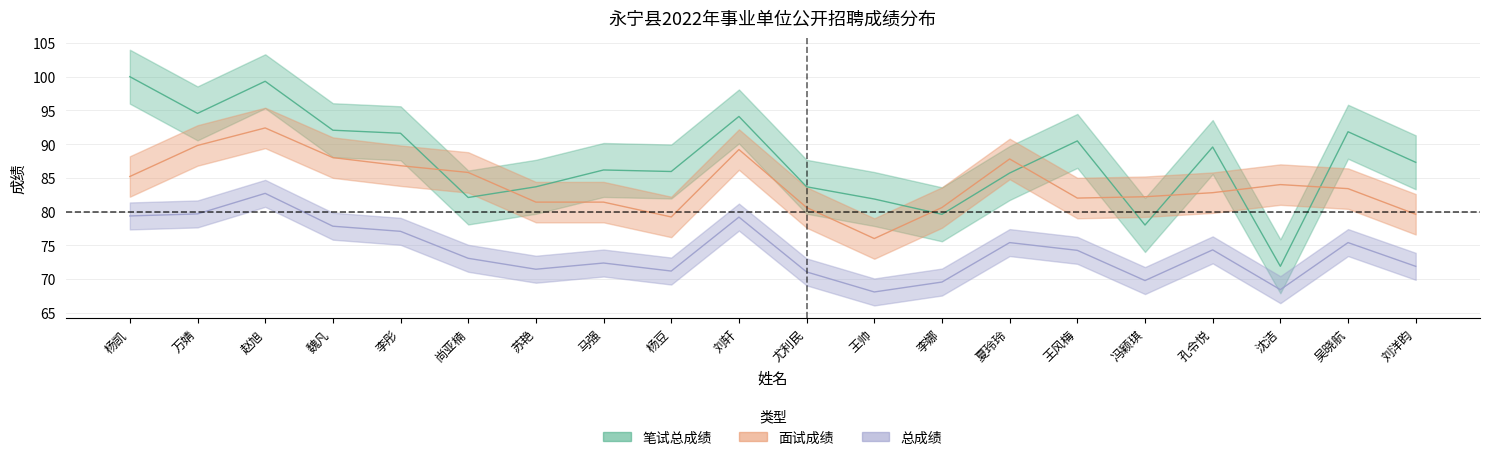

What is the label of the 7th point from the right?

夏玲玲